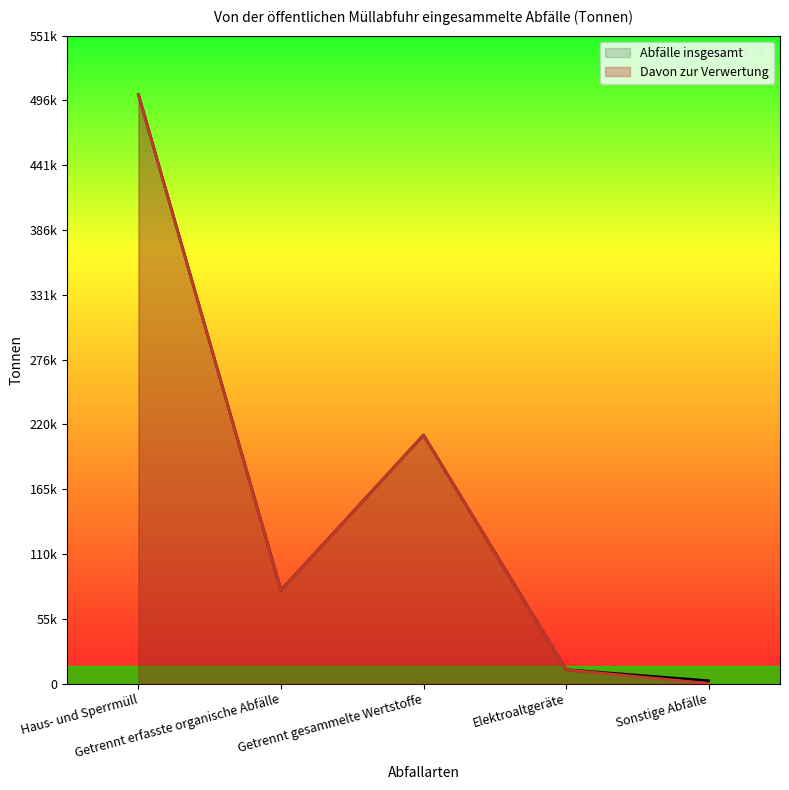

What is the total value across all series at Haus- und Sperrmüll?

1002200